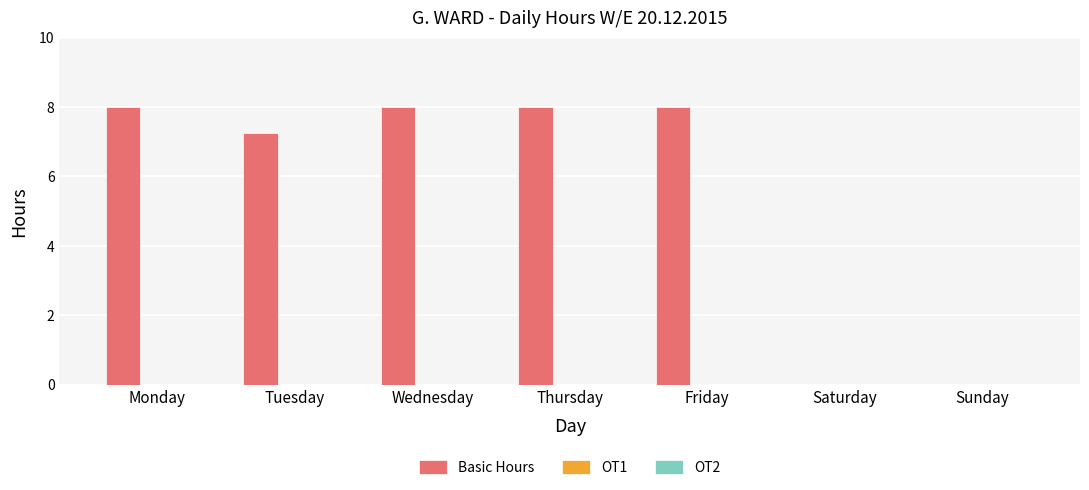

Approximately how many times larger is the value at Friday compared to Tuesday?

1.1